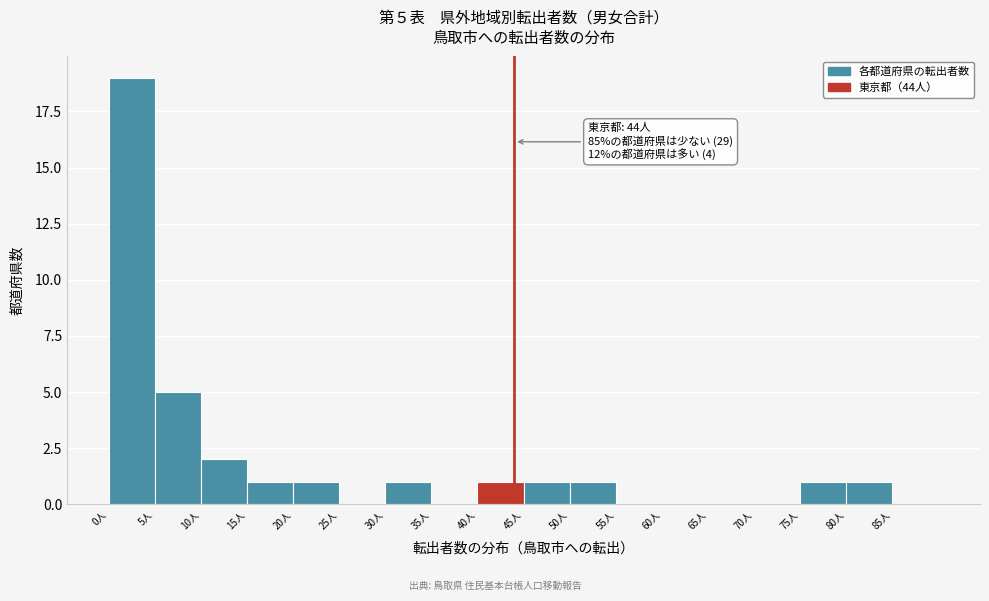

Over which range of the x-axis is the bar tallest?

0 to 5